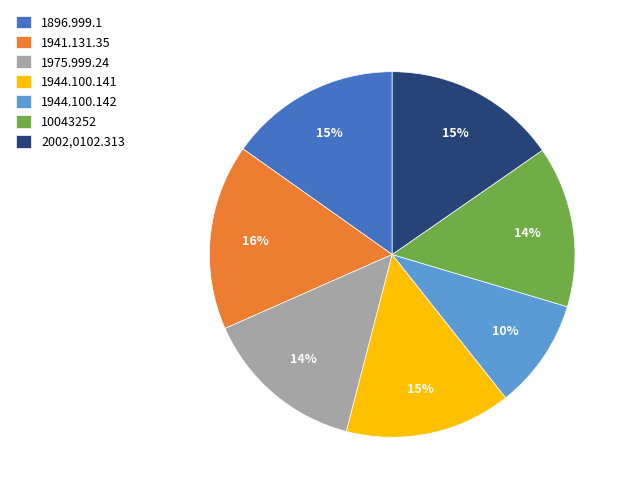

Which has a higher value, 1944.100.141 or 1941.131.35?

1941.131.35